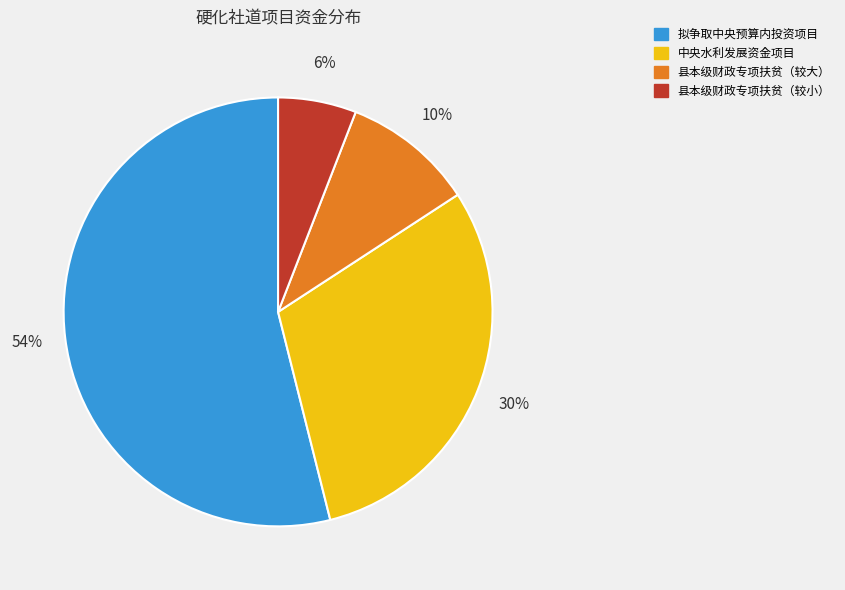

Combined, do 县本级财政专项扶贫（较大） and 中央水利发展资金项目 account for over 50%?

No